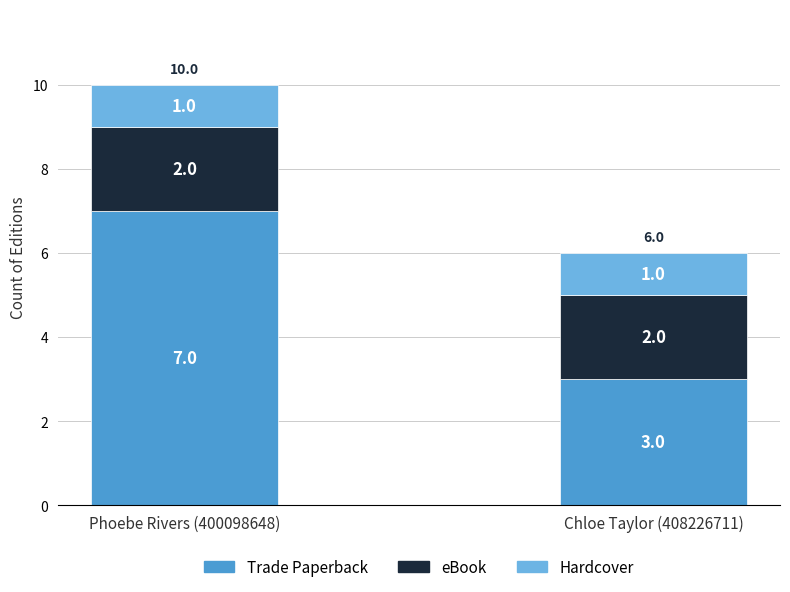

Reading left to right, list the values for the Trade Paperback series.

Phoebe Rivers (400098648)=7	Chloe Taylor (408226711)=3